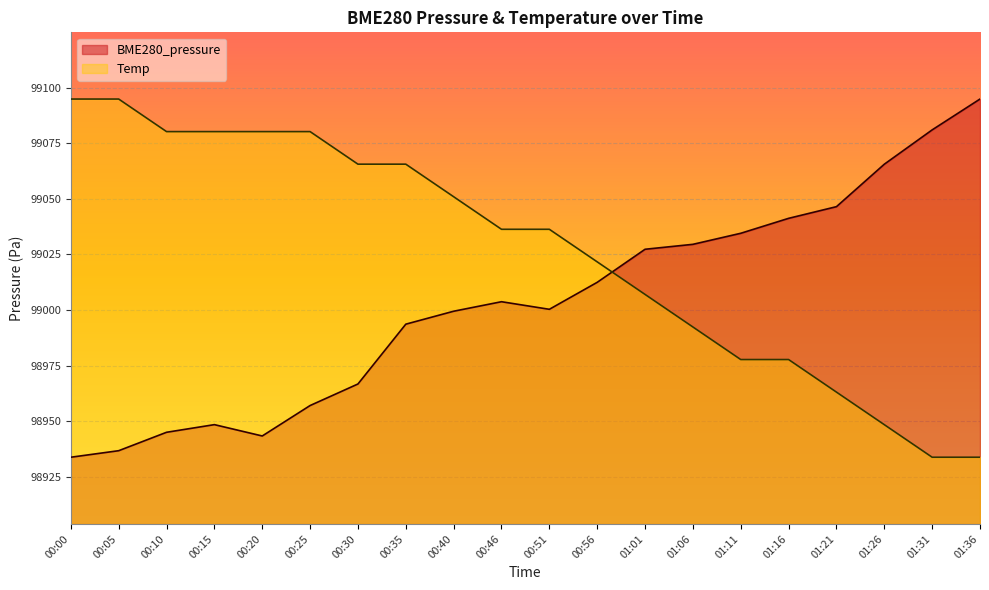

What is the label of the 20th point from the left?

01:36